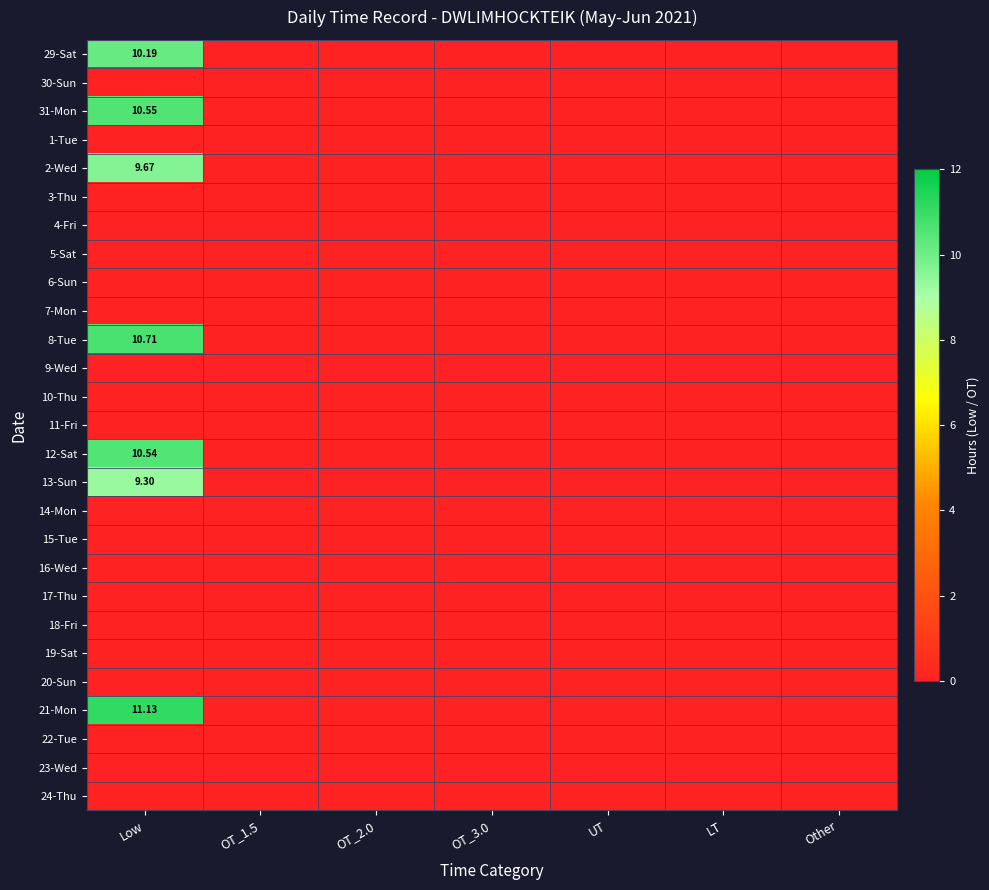

Count the number of data series in this chart.

27